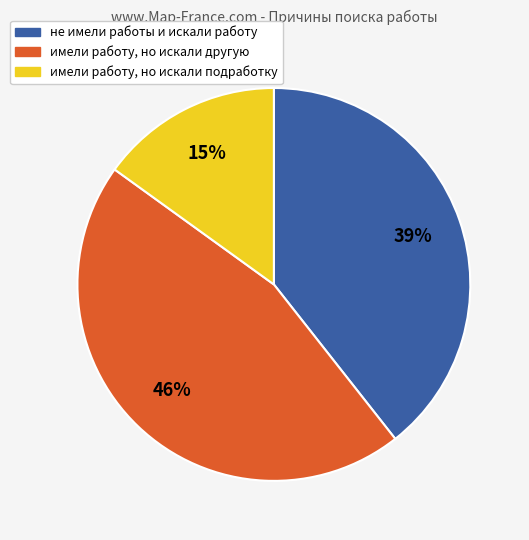

To the nearest percent, what is the difference between the largest and smallest slice percentages?

31%